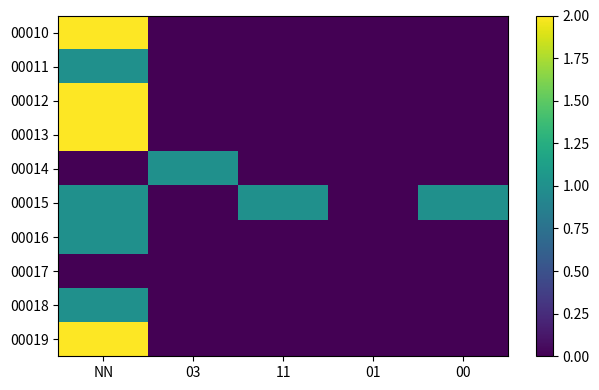

Which has a higher value, 00 or 03?

00